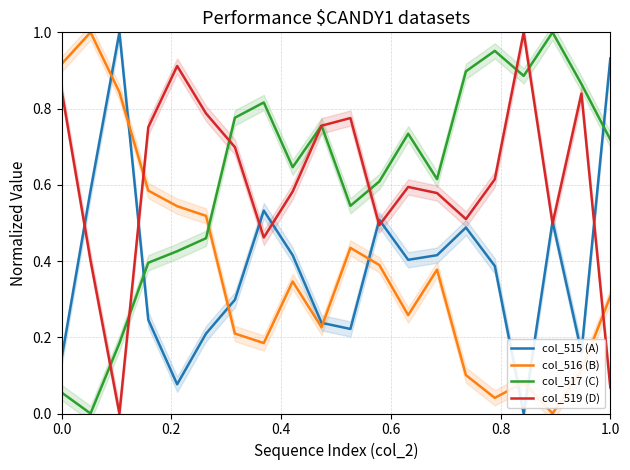

How many lines are shown in the chart?

4